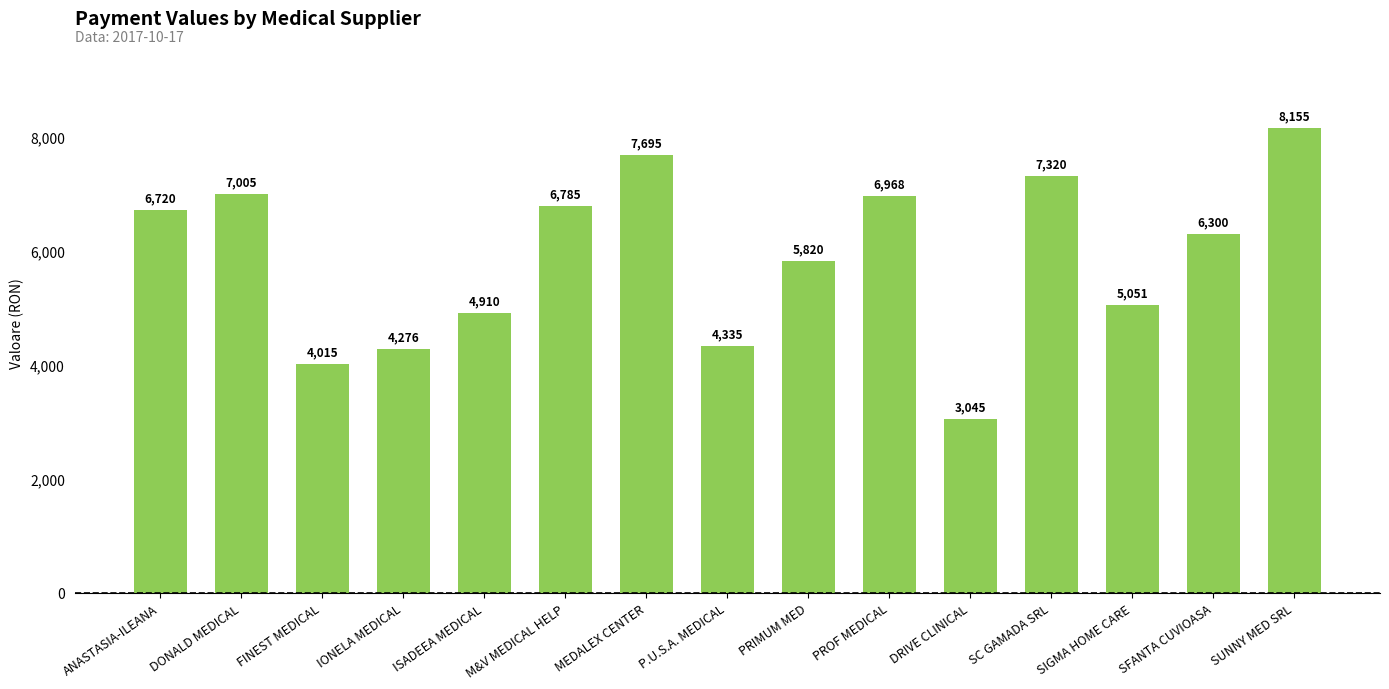

Where does the data first go above 6300?

ANASTASIA-ILEANA